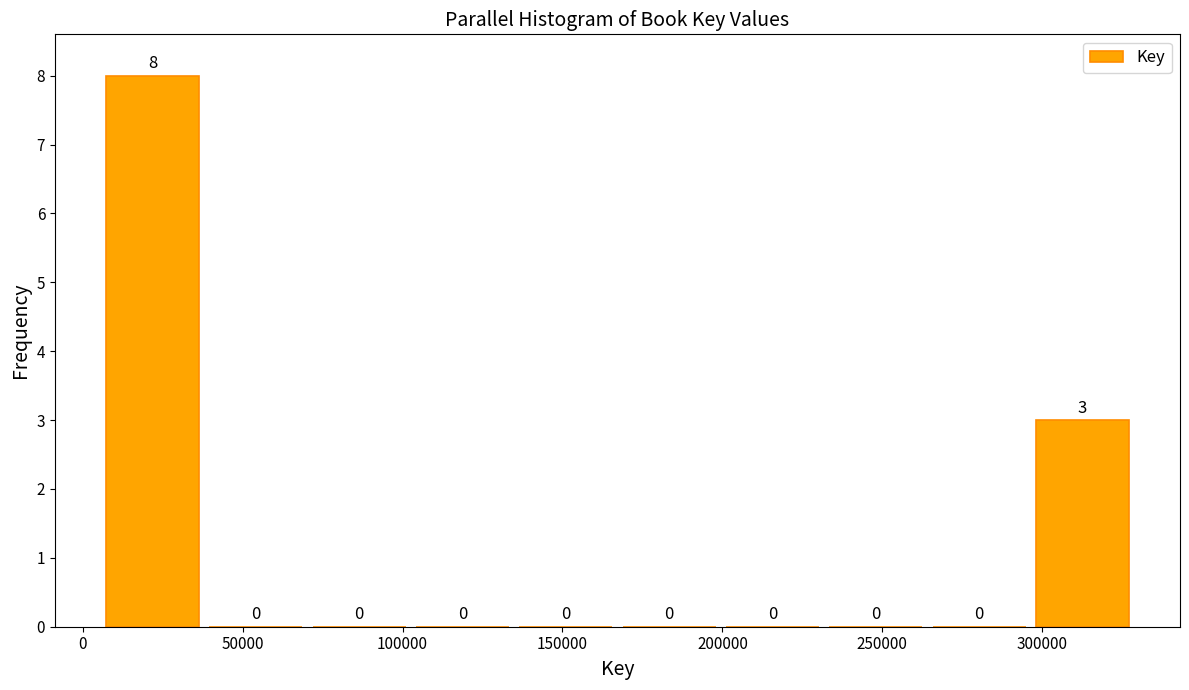

How tall is the bar that spans 5000 to 40000 on the x-axis? The bar edges are not printed on the chart, so give them approximately, as read against the axis.

8